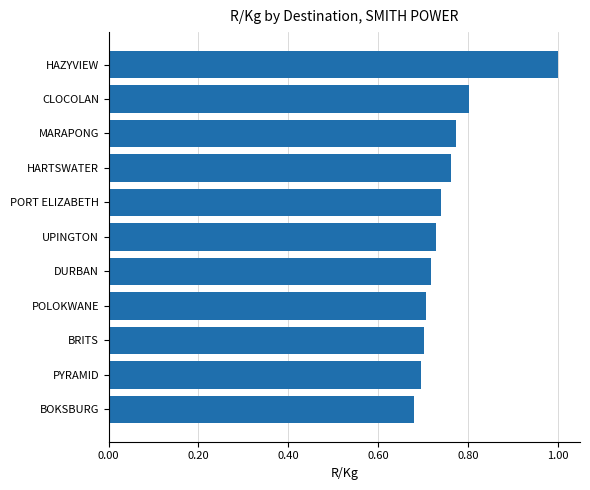

What is the label of the 4th bar from the top?

HARTSWATER